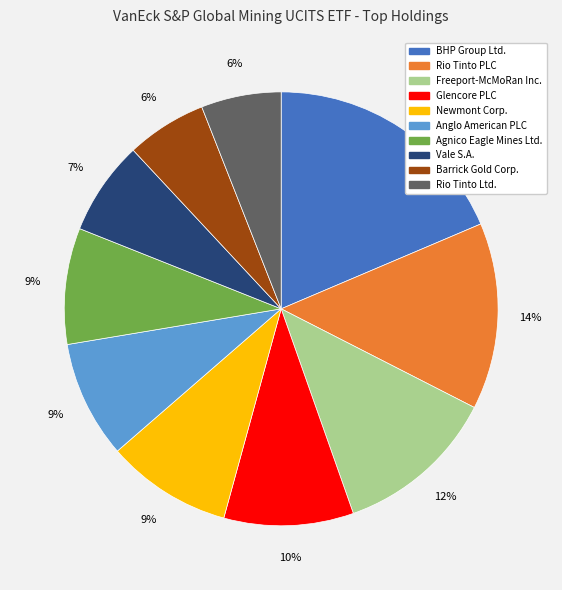

Does Vale S.A. account for over 50% of the chart?

No